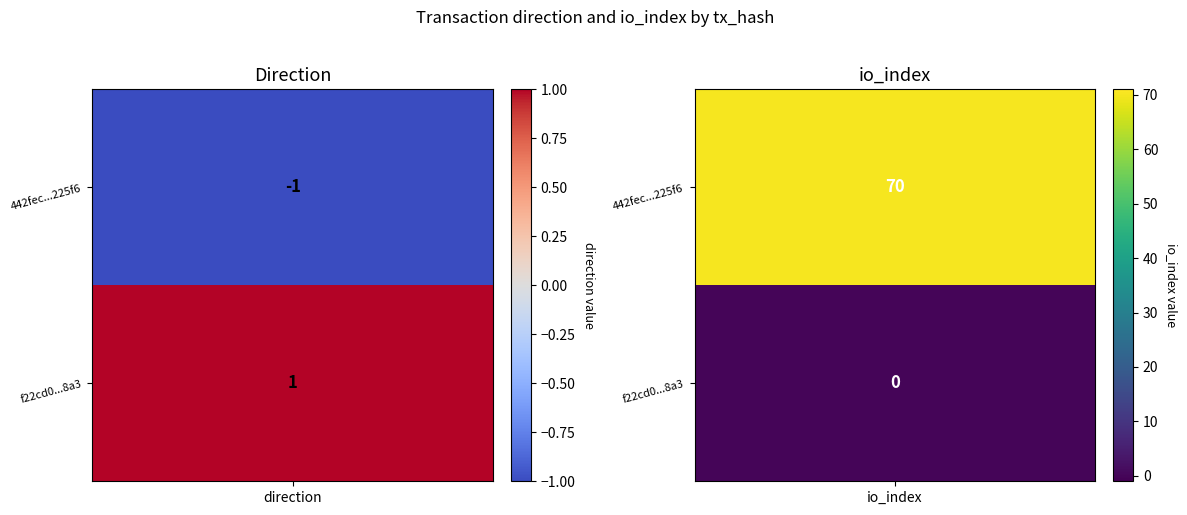

What is the maximum value for 442fec151fdafb7406427447c2db26e331225f6?

70